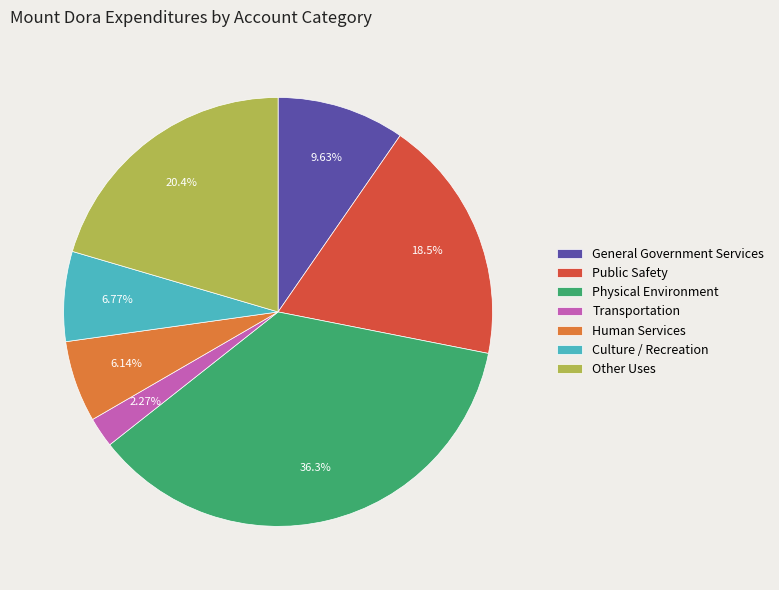

To the nearest percent, what is the average slice percentage?

14%